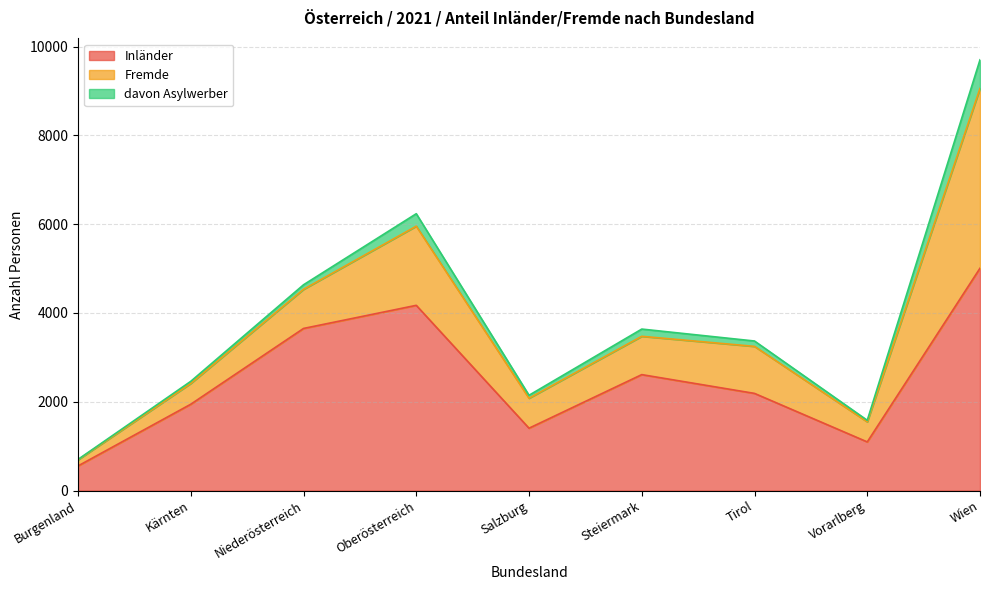

Rank the series at Vorarlberg from highest to lowest value.

Inländer, Fremde, davon Asylwerber